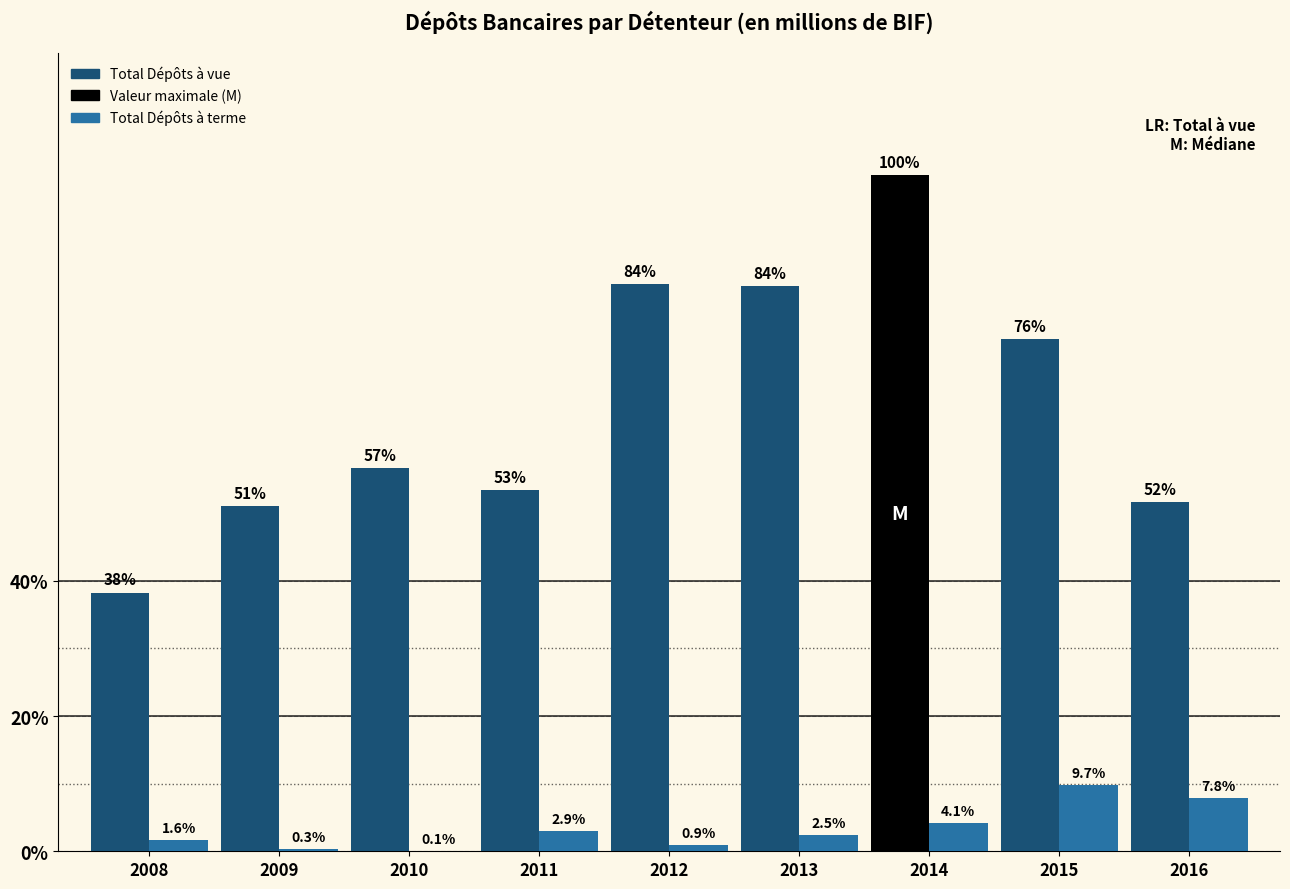

Between 2014 and 2016, which series saw the biggest shift?

Total Dépôts à vue